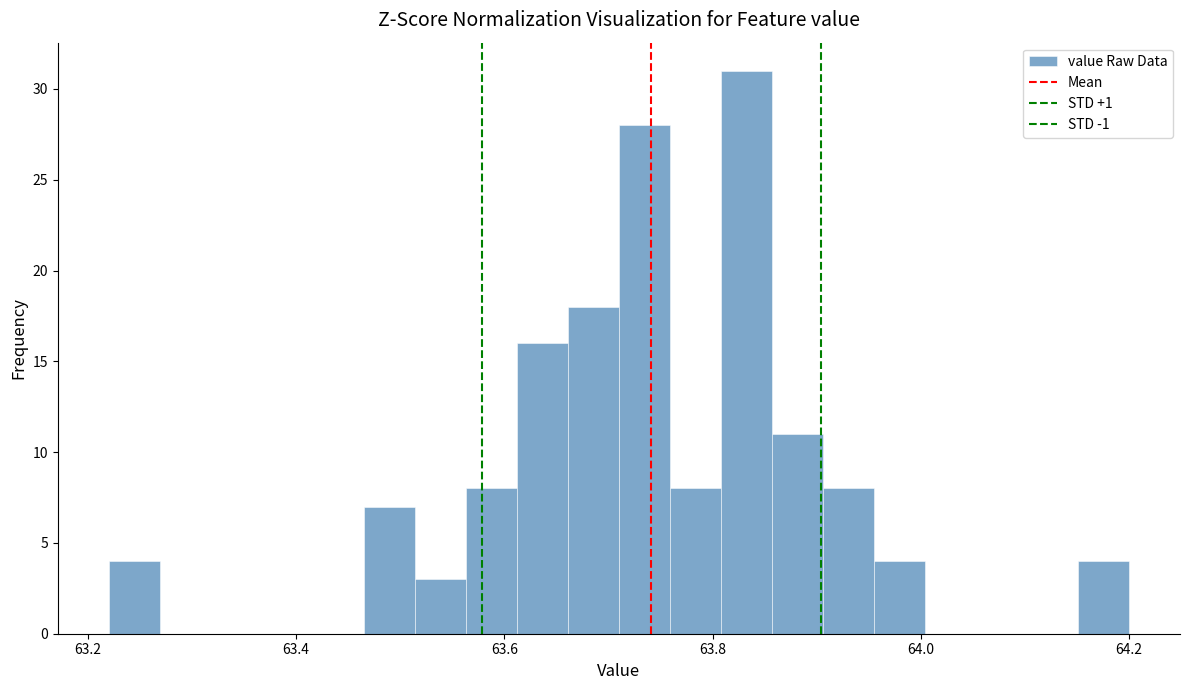

Read against the x-axis, roughly where is the centre of the tallest bar?

63.84